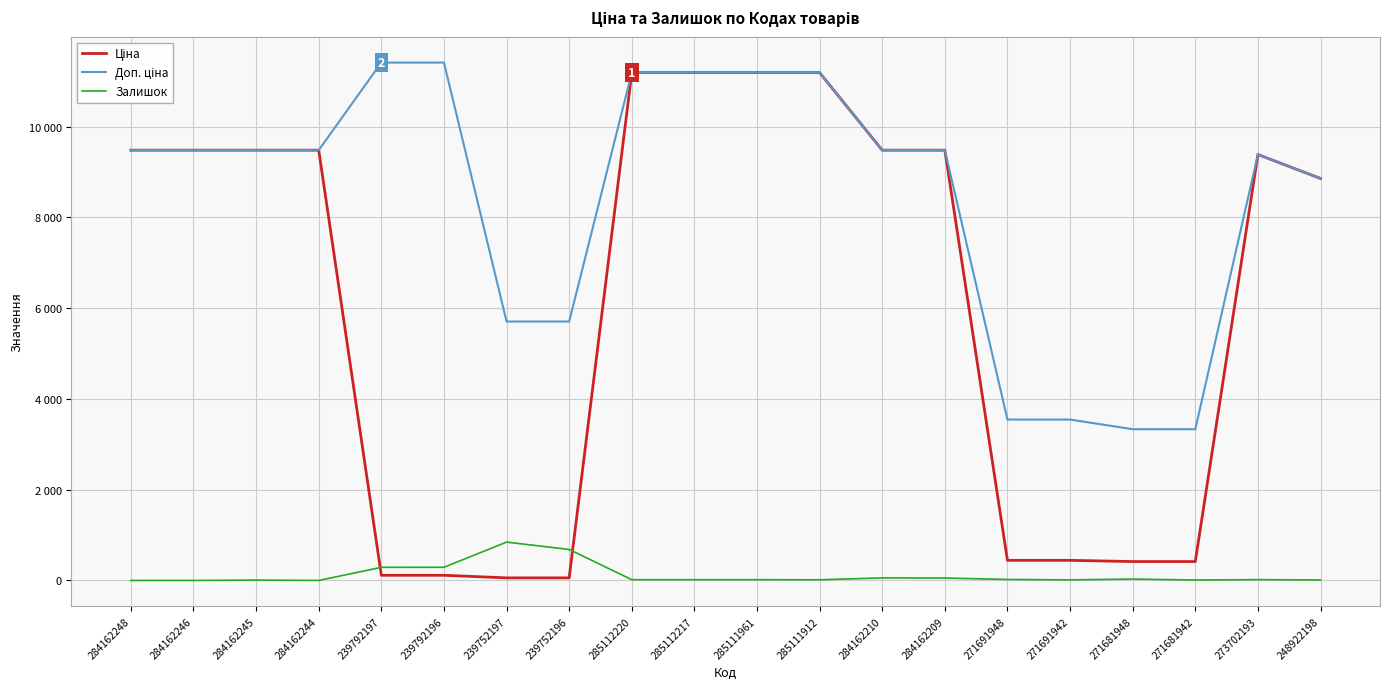

What is the value of the Ціна point at the 19th from the left?

9384.0